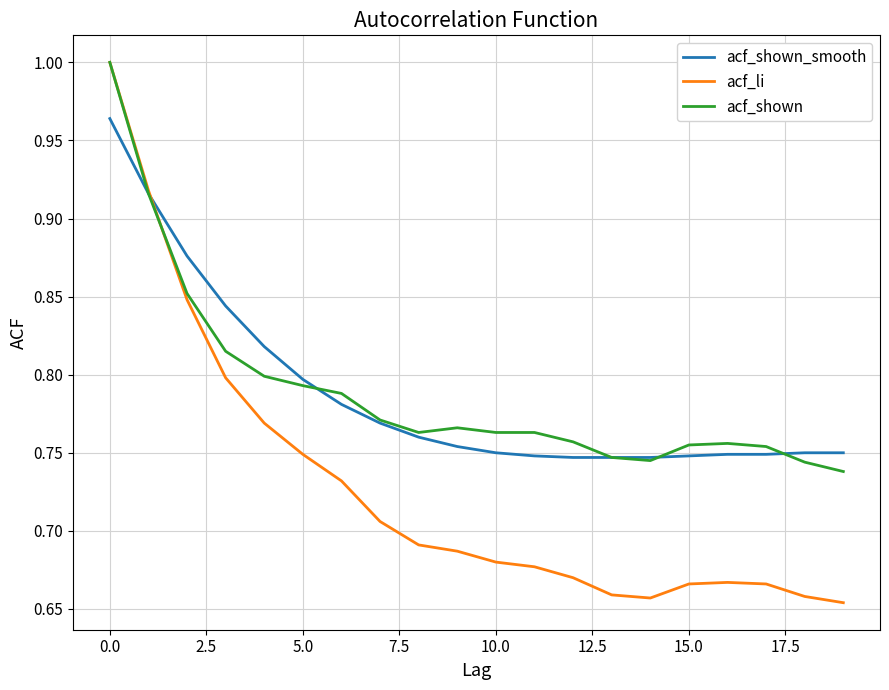

Which series has the largest range (max minus min)?

acf_li